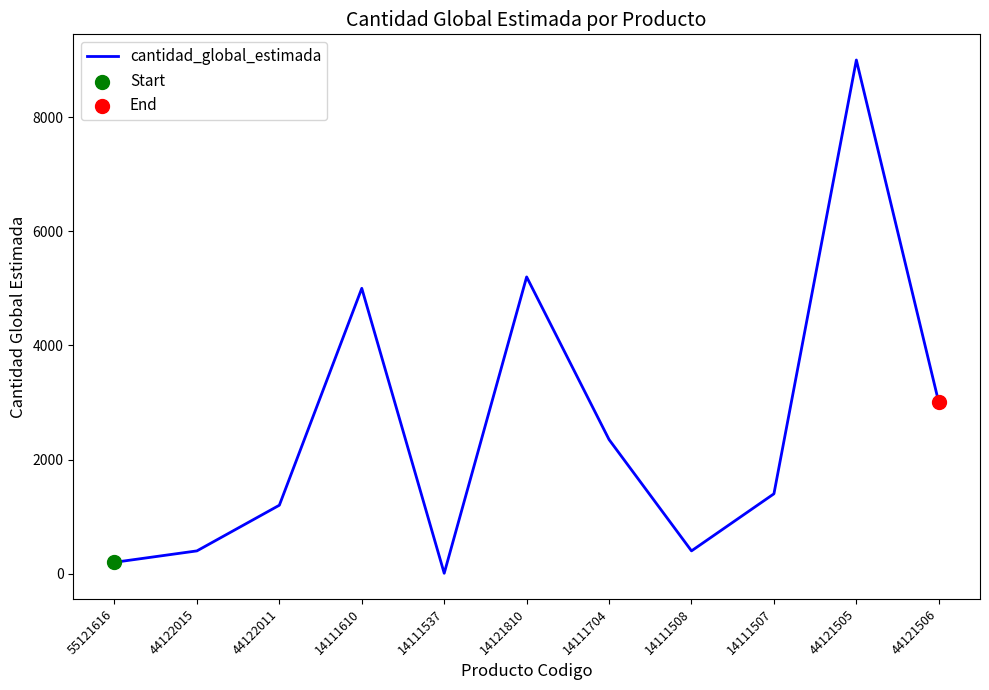

Approximately how many times larger is the value at 14111610 compared to 14111537?

625.0